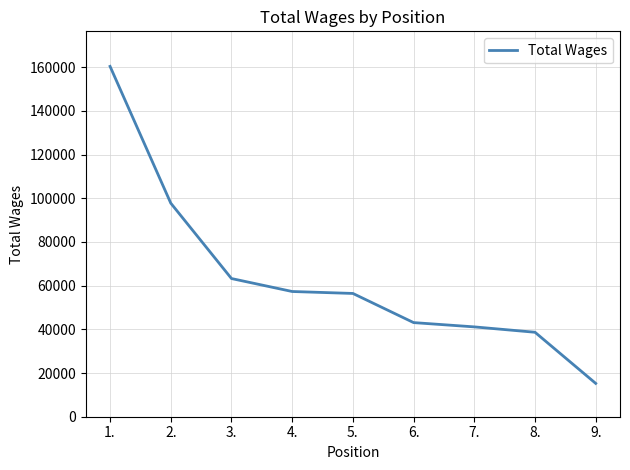

The chart shows a value of 57531 at 1.. True or false?

False